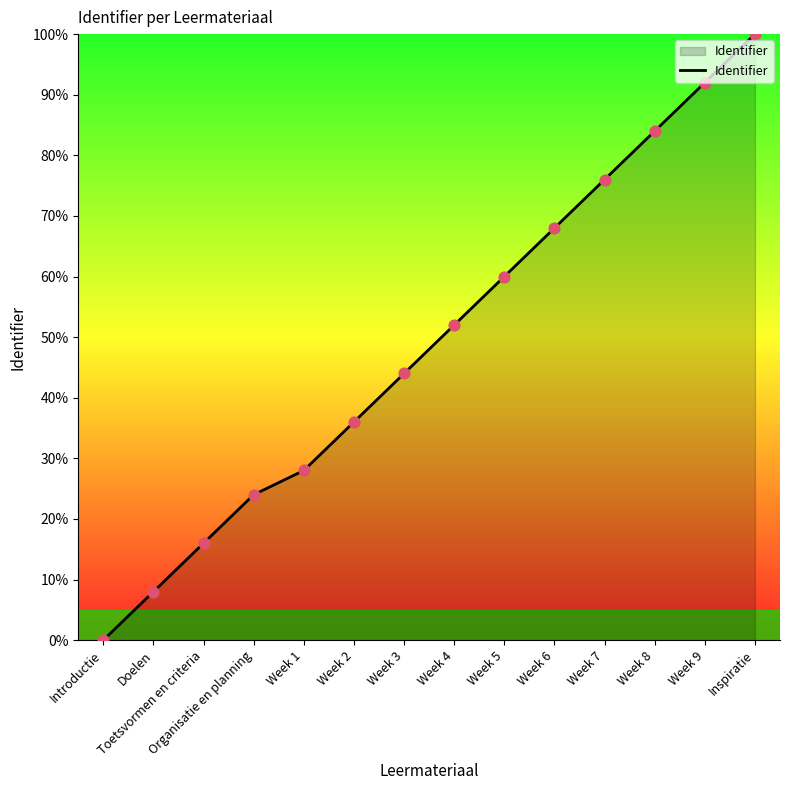

What is the change in value from Toetsvormen en criteria to Organisatie en planning?

+8.0